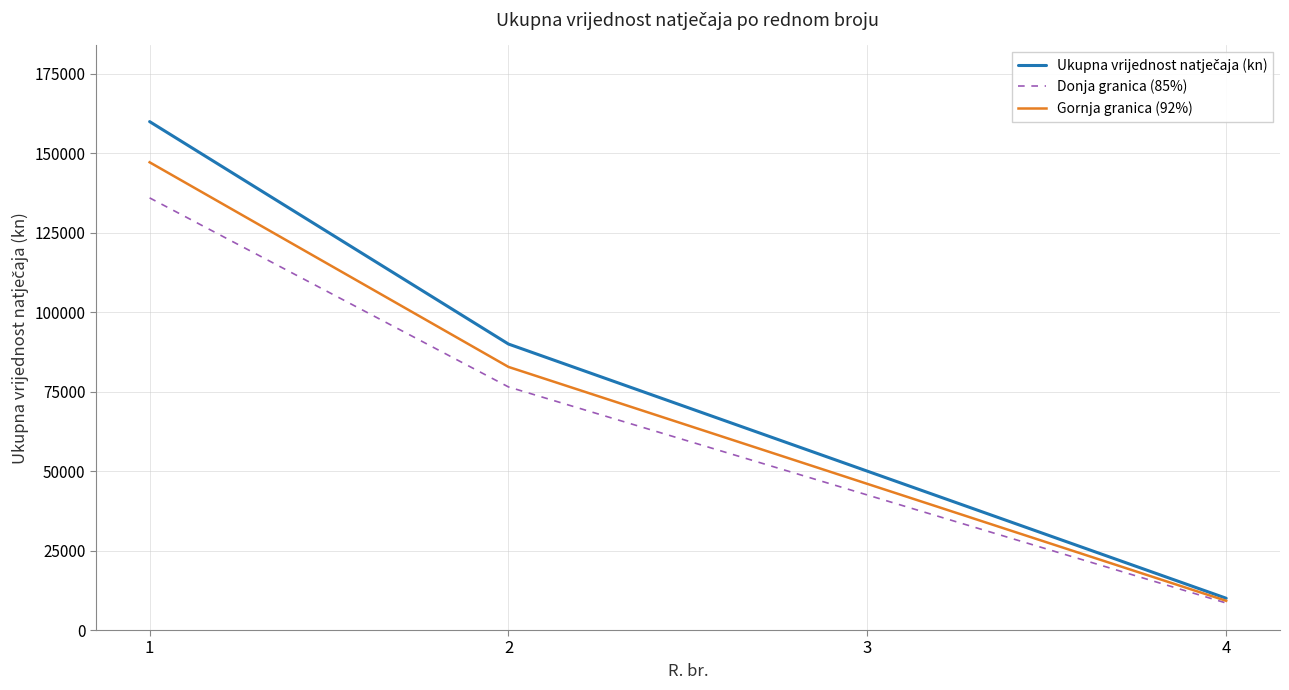

Does the chart have visible grid lines?

Yes